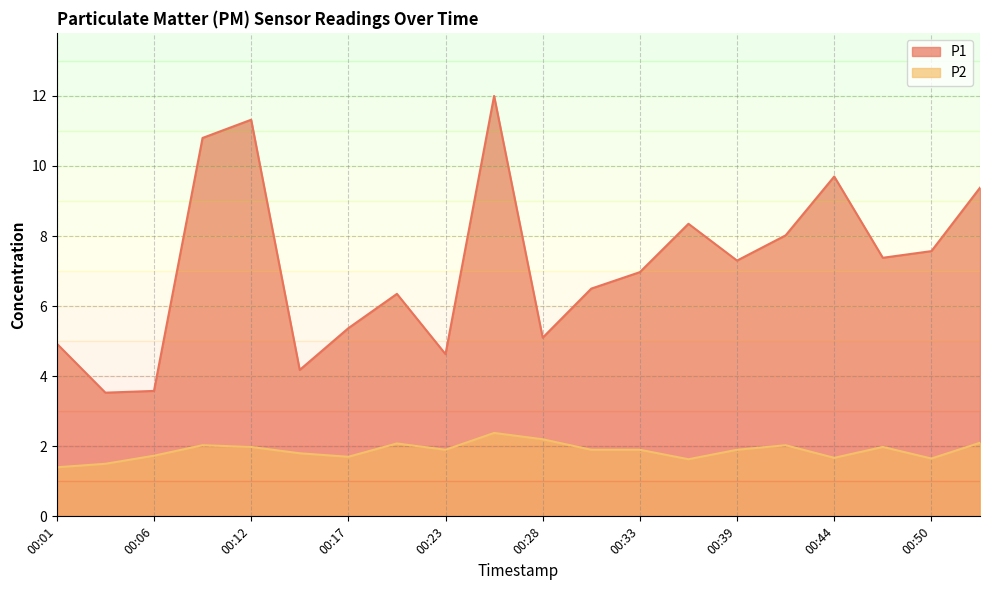

What are all the series names shown in the legend?

P1, P2